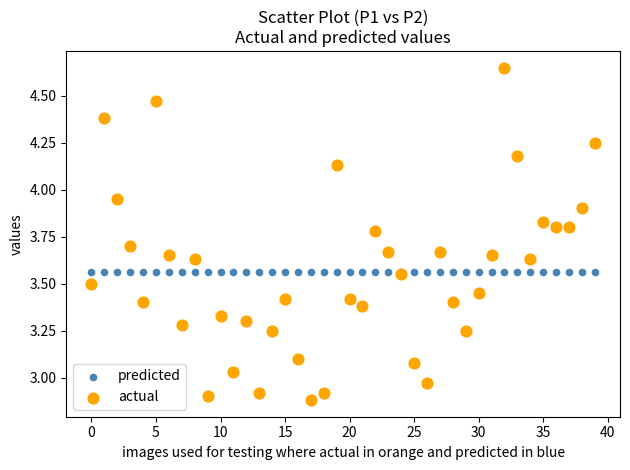

Which series contains the lowest Y value?

actual